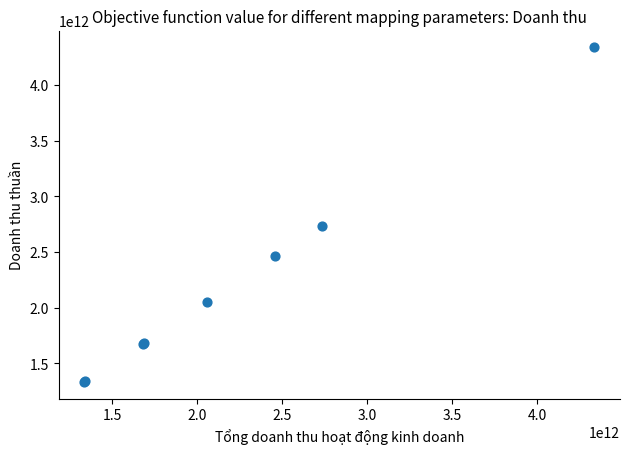

What Y value in the scatter plot is closest to 2835548669912?

2734919747881